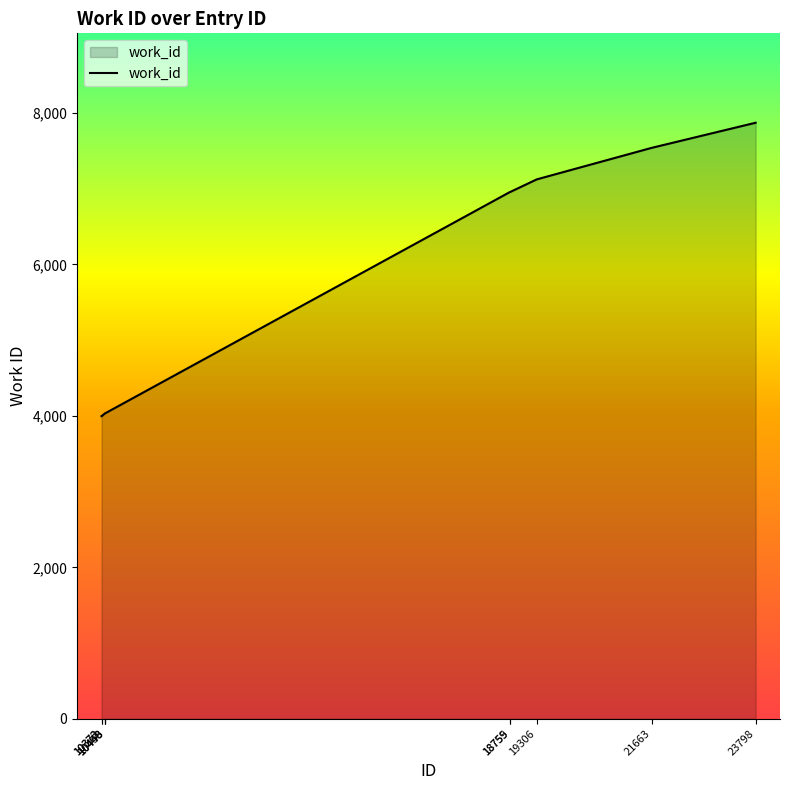

What is the smallest value displayed?

3995